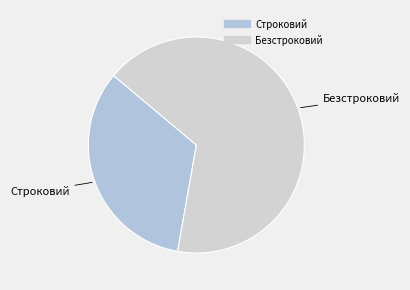

Is it true that Безстроковий is 67% of the pie?

True